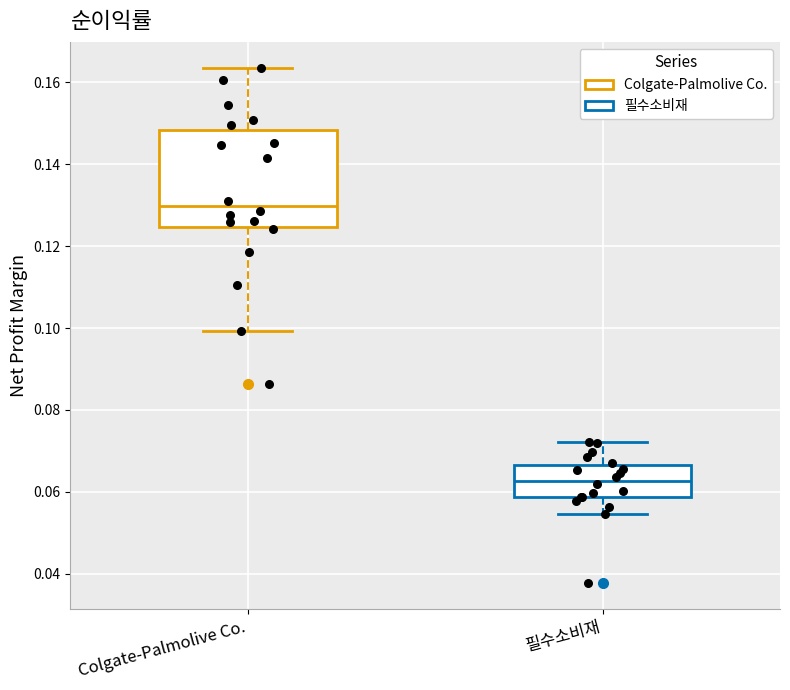

Which box has the highest median line?

Colgate-Palmolive Co.